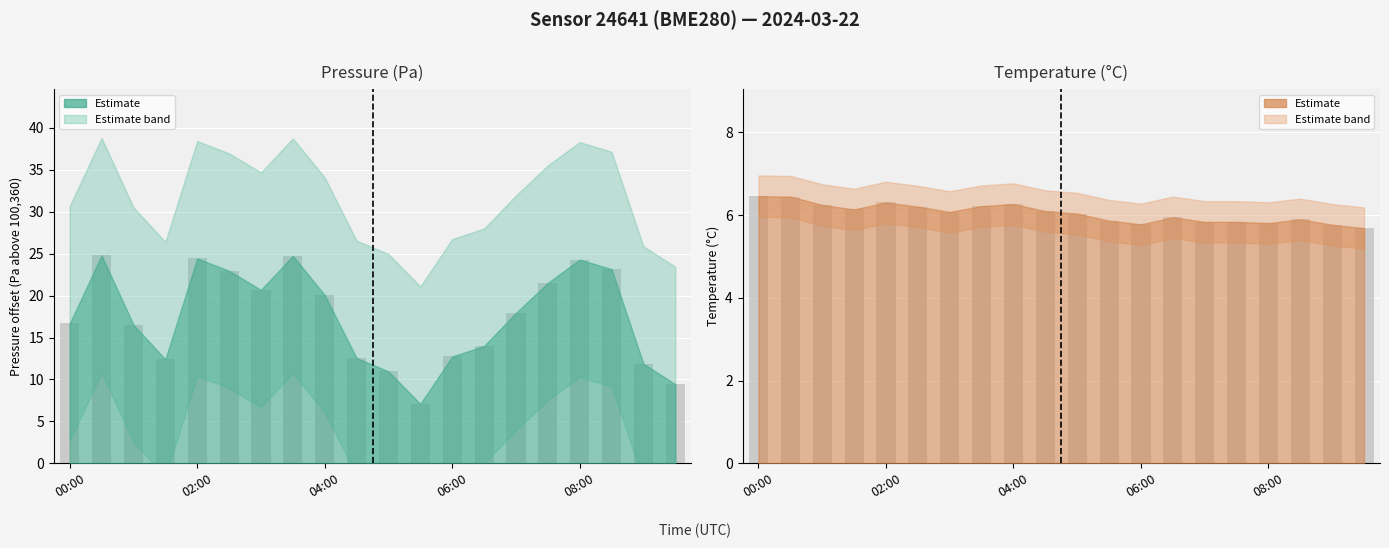

Read the temperature value at 04:00.

6.3